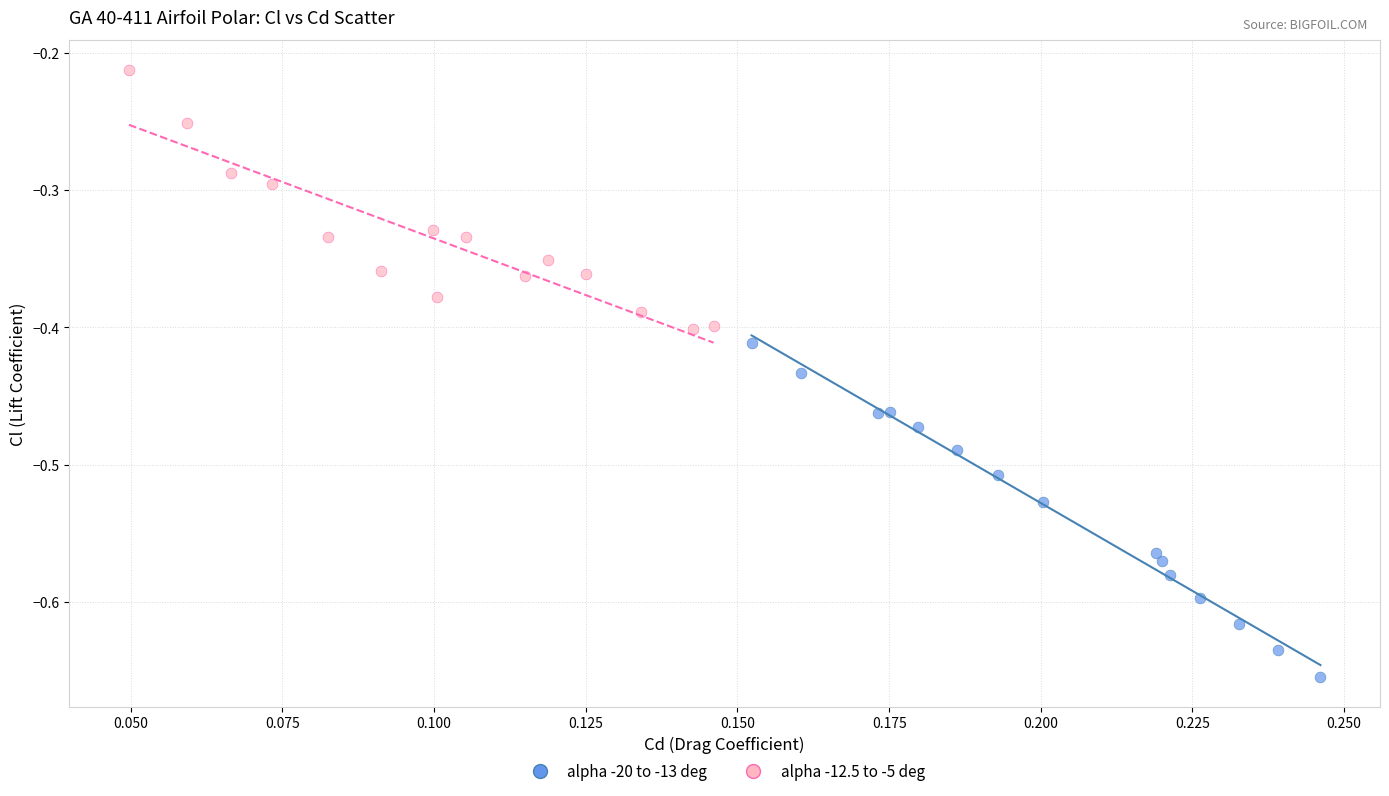

Which series contains the highest Y value?

alpha -12.5 to -5 deg